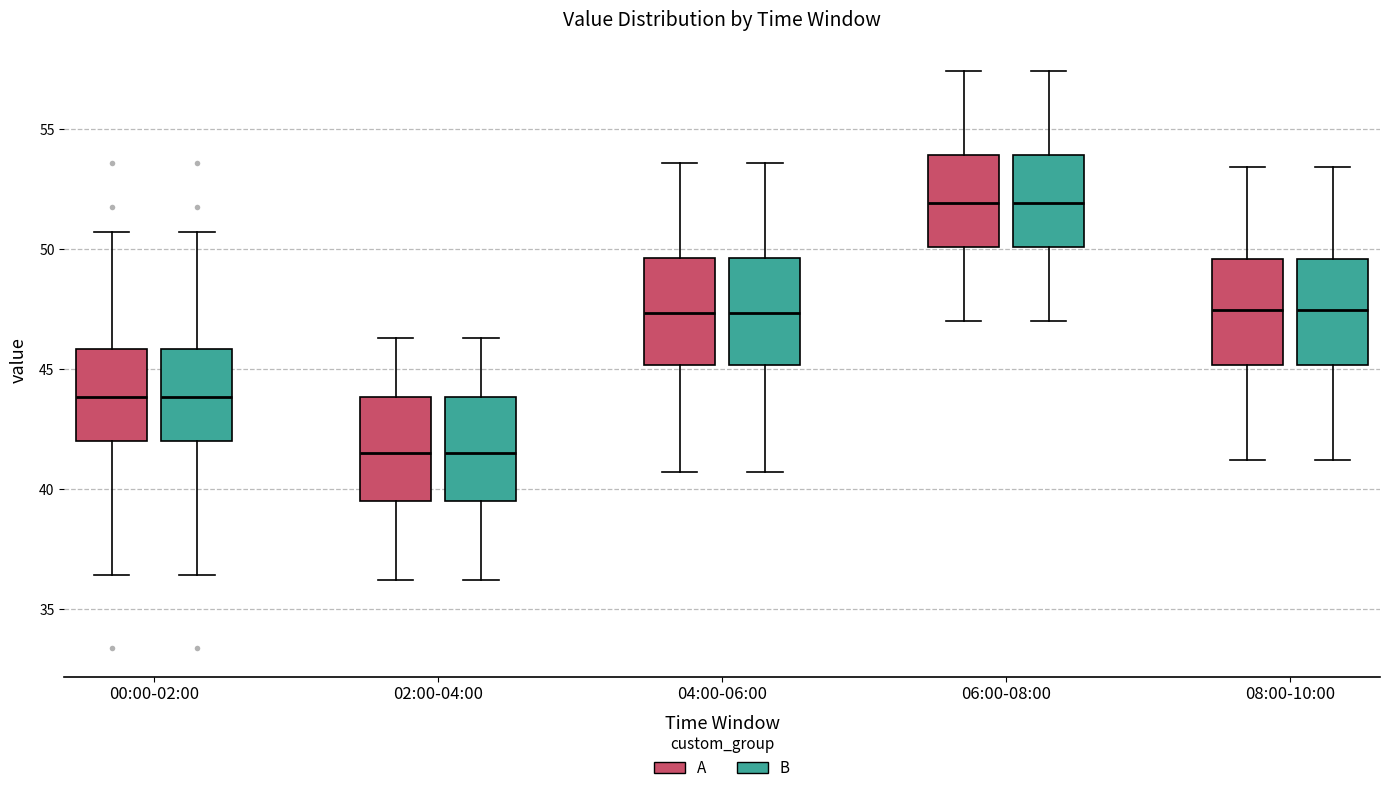

Reading left to right, transcribe this box plot: for each box, give where its median line is, the range the box spans, and where its two whiskers end, as read against the y-axis. The values are not printed on the chart, so give them approximately, as read against the axis.

00:00-02:00 (A): median 44.0, box 42.0 to 46.0, whiskers 36.5 to 50.5
00:00-02:00 (B): median 44.0, box 42.0 to 46.0, whiskers 36.5 to 50.5
02:00-04:00 (A): median 41.5, box 39.5 to 44.0, whiskers 36.0 to 46.5
02:00-04:00 (B): median 41.5, box 39.5 to 44.0, whiskers 36.0 to 46.5
04:00-06:00 (A): median 47.5, box 45.0 to 49.5, whiskers 40.5 to 53.5
04:00-06:00 (B): median 47.5, box 45.0 to 49.5, whiskers 40.5 to 53.5
06:00-08:00 (A): median 52.0, box 50.0 to 54.0, whiskers 47.0 to 57.5
06:00-08:00 (B): median 52.0, box 50.0 to 54.0, whiskers 47.0 to 57.5
08:00-10:00 (A): median 47.5, box 45.0 to 49.5, whiskers 41.0 to 53.5
08:00-10:00 (B): median 47.5, box 45.0 to 49.5, whiskers 41.0 to 53.5